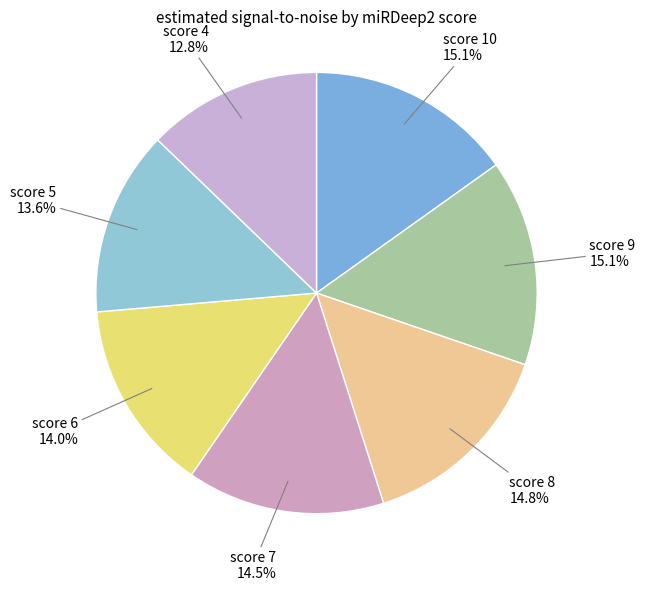

Count the number of slices in the pie.

7